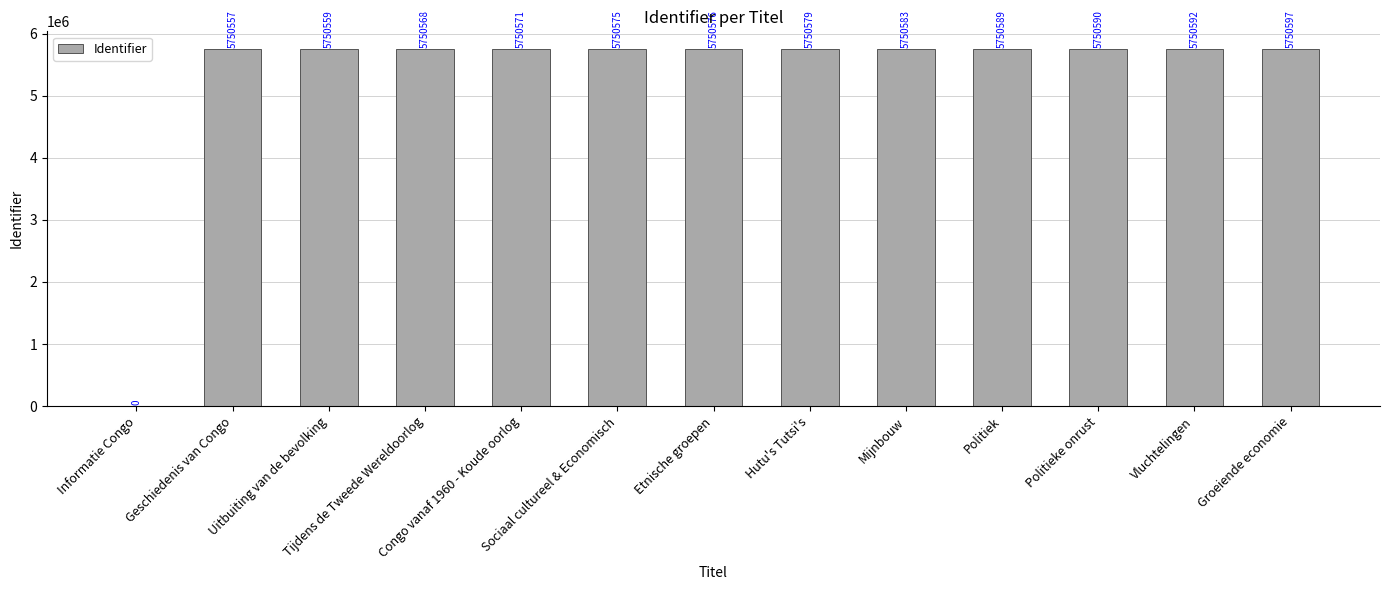

How many positive values are there?

12